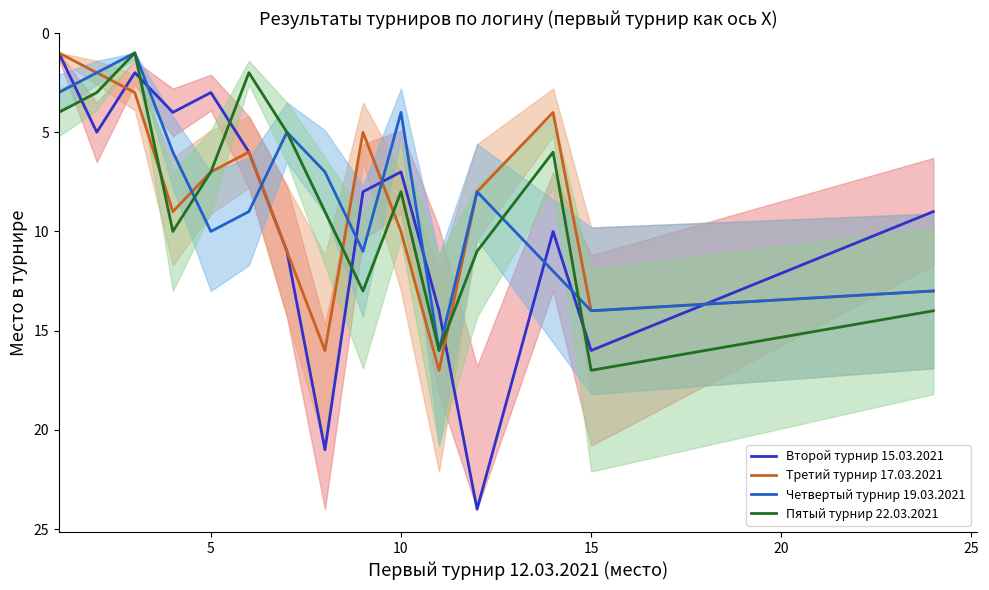

Reading left to right, what are all the values shown in this chart?

Второй турнир 15.03.2021: 1	5	2	4	3	6	11	21	8	7	14	24	10	16	9
Третий турнир 17.03.2021: 1	2	3	9	7	6	11	16	5	10	17	8	4	14	13
Четвертый турнир 19.03.2021: 3	2	1	6	10	9	5	7	11	4	16	8	12	14	13
Пятый турнир 22.03.2021: 4	3	1	10	7	2	5	9	13	8	16	11	6	17	14